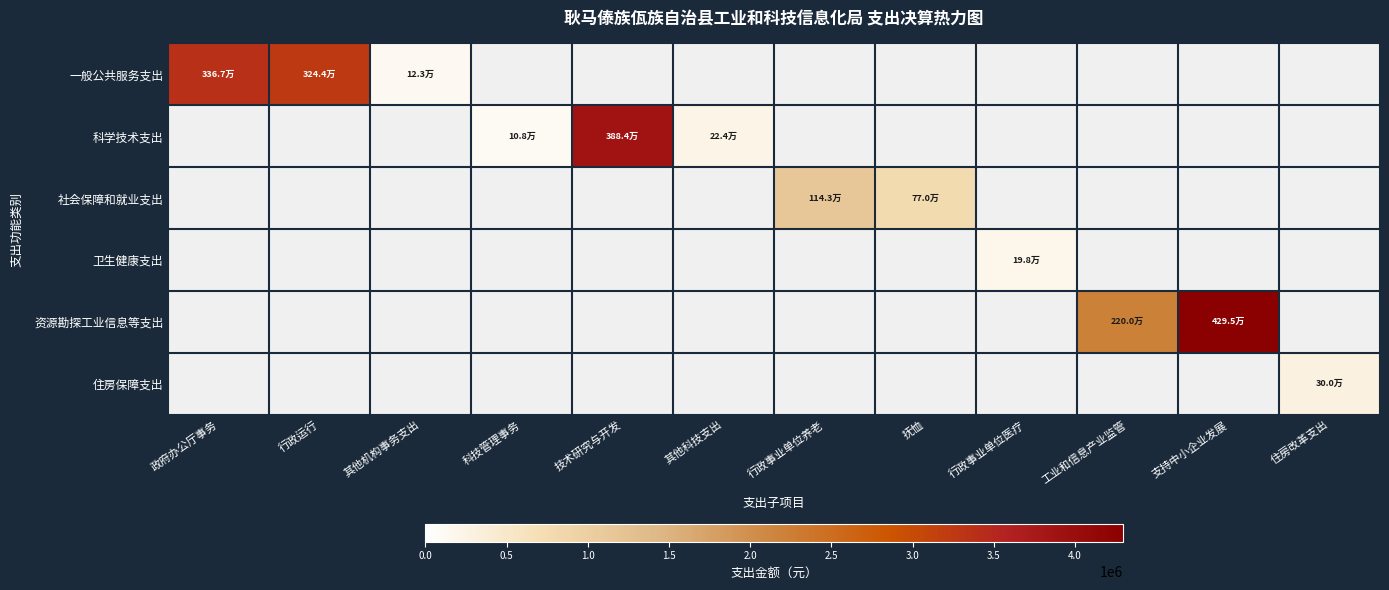

List the series in order of their peak value, highest first.

资源勘探工业信息等支出, 科学技术支出, 一般公共服务支出, 社会保障和就业支出, 住房保障支出, 卫生健康支出